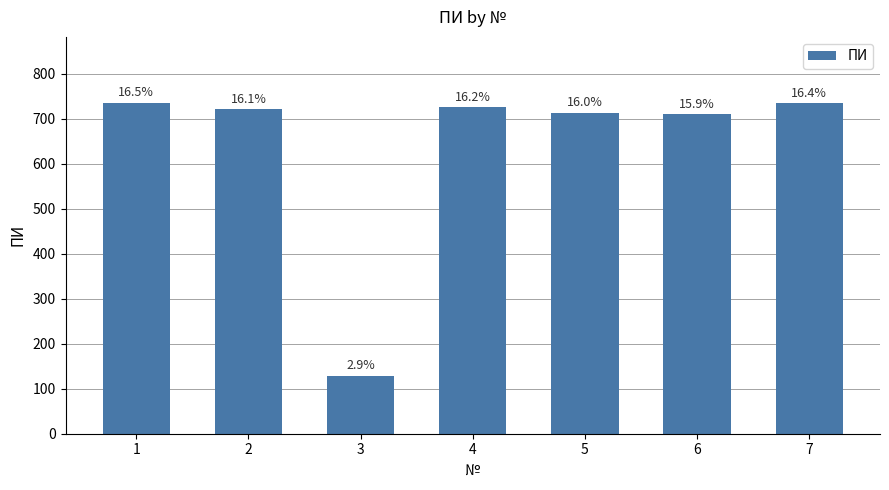

Are the bars horizontal?

No